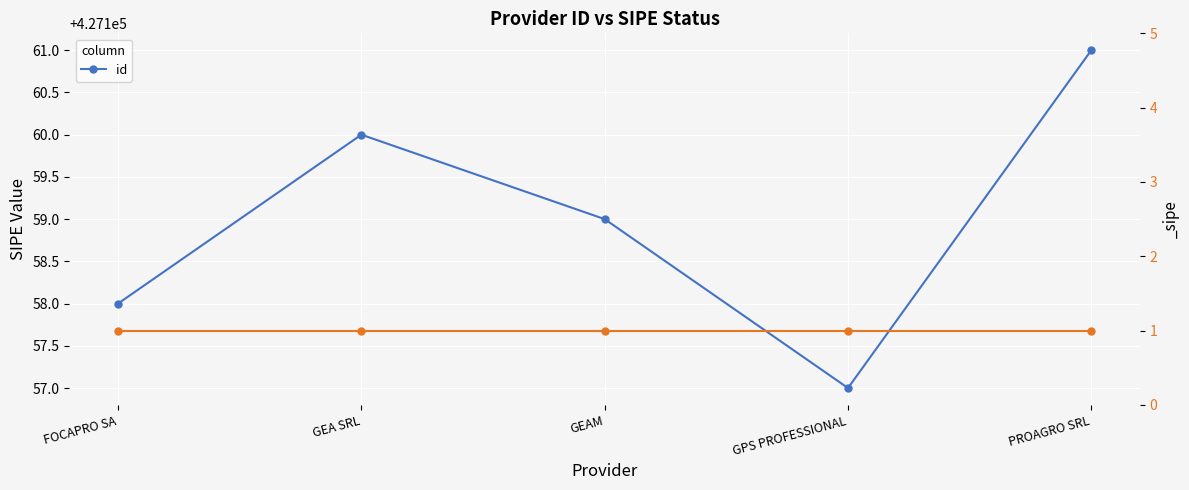

List the labels in order of value, smallest first.

GPS PROFESSIONAL, FOCAPRO SA, GEAM, GEA SRL, PROAGRO SRL